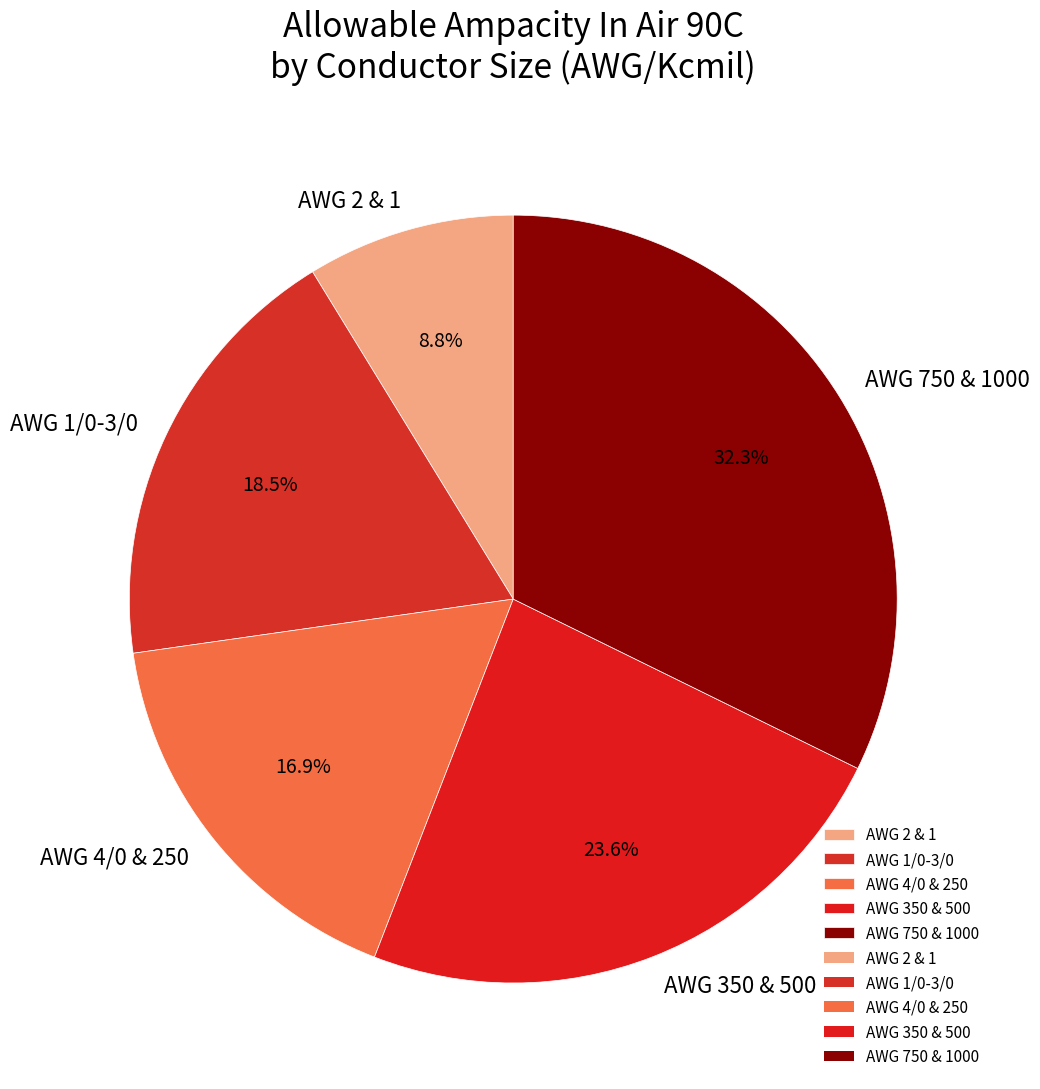

Rank the categories by value from highest to lowest.

AWG 750 & 1000, AWG 350 & 500, AWG 1/0-3/0, AWG 4/0 & 250, AWG 2 & 1